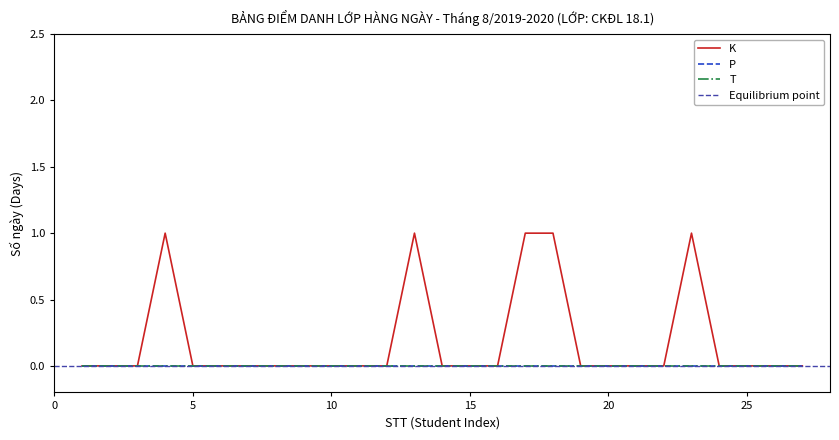

At 15, list the series in order from smallest to largest.

K, P, T